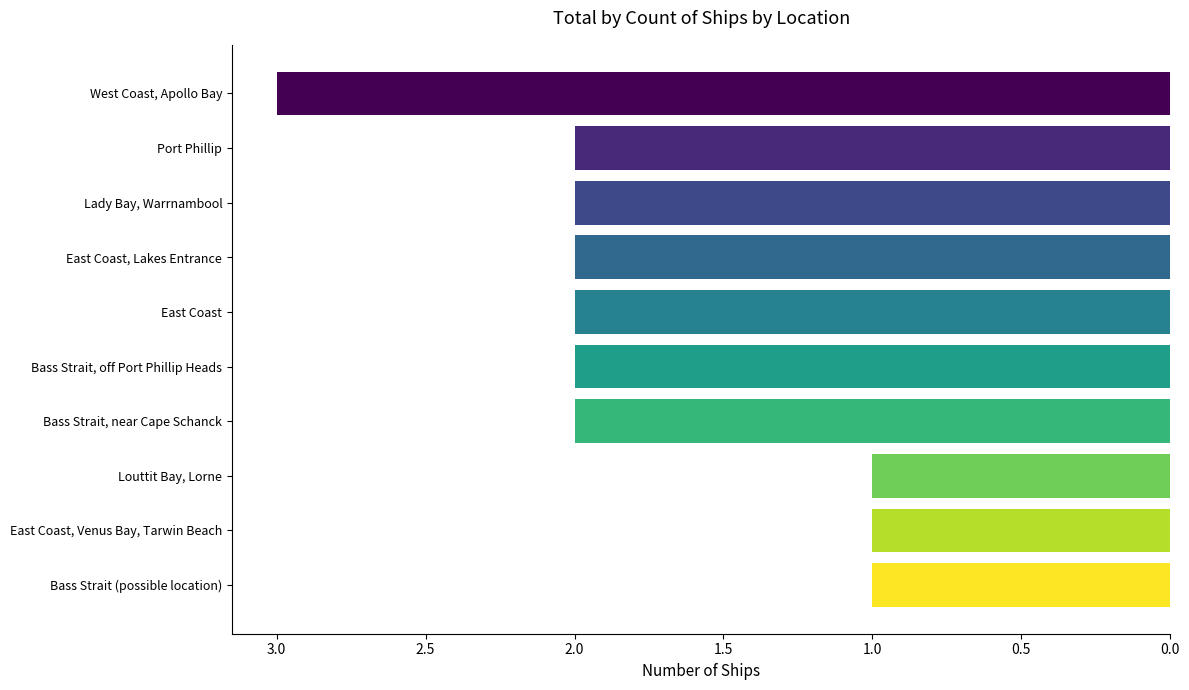

Count the number of categories in the chart.

10